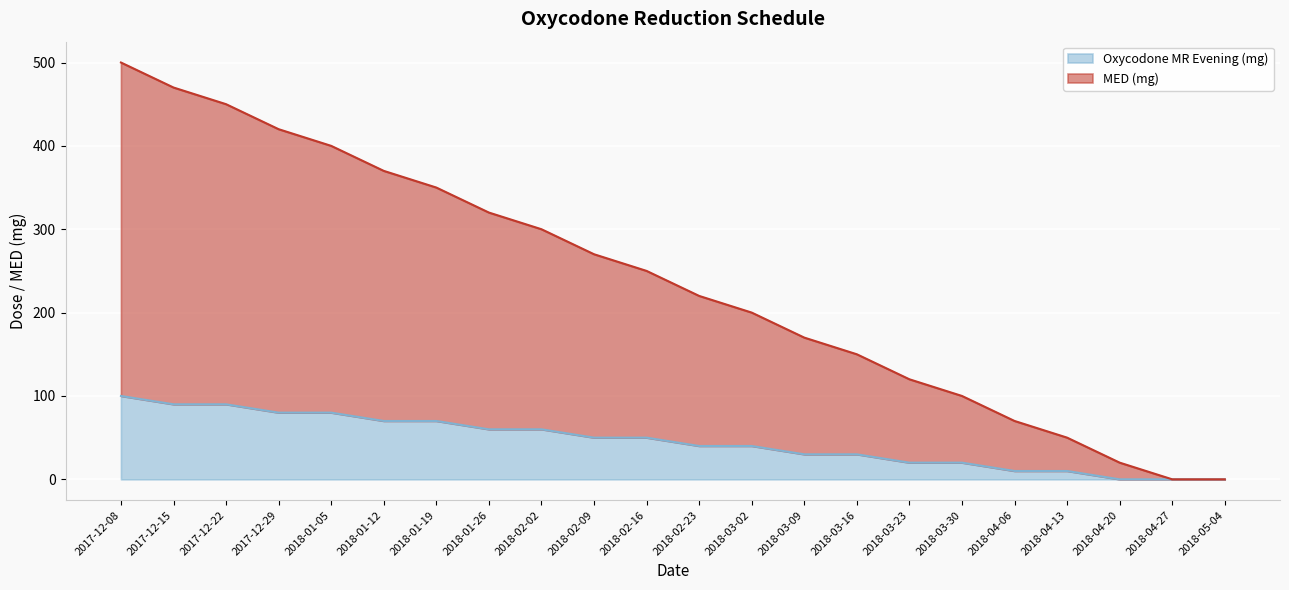

What position from the left is 2018-01-05?

5